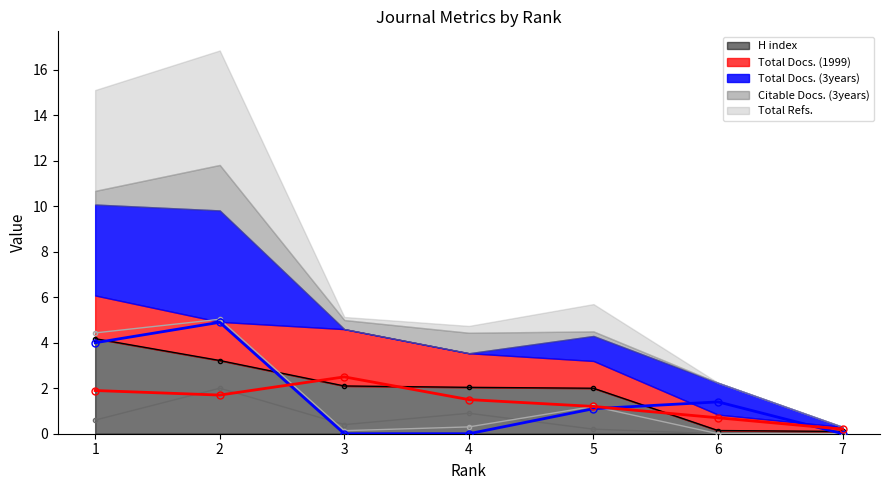

Which series has the largest range (max minus min)?

Total Refs. (line)